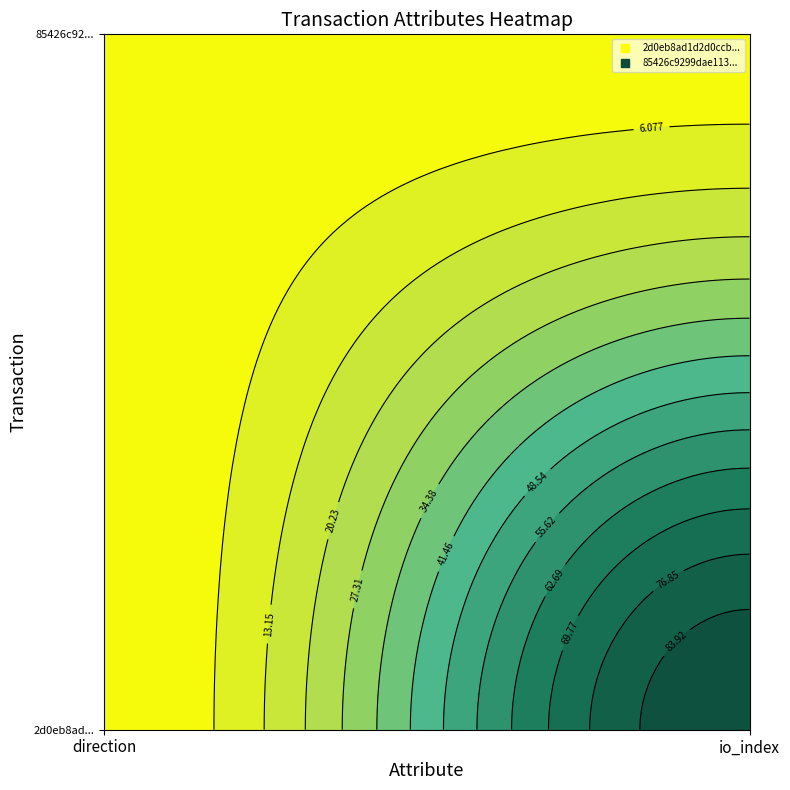

What is the average value of the 2d0eb8ad1d2d0ccba92c56d52fb4ec68af3432f series?

45